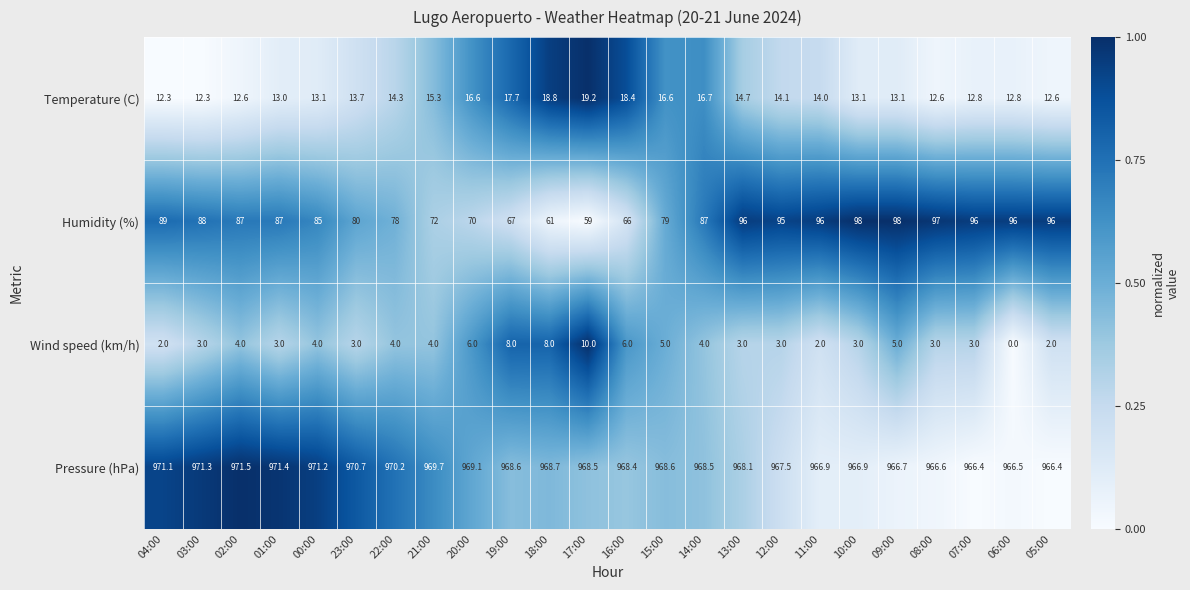

What is the greatest value displayed?

971.5